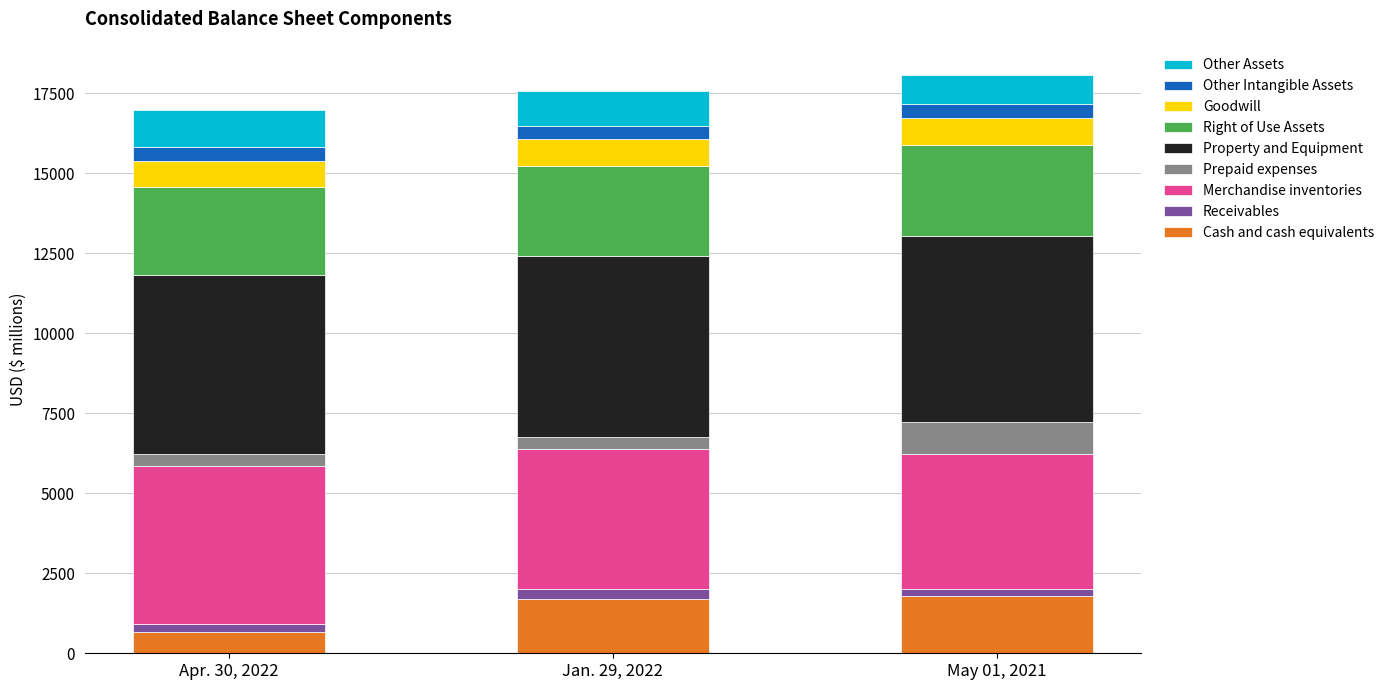

Rank the categories by Cash and cash equivalents value from lowest to highest.

Apr. 30, 2022, Jan. 29, 2022, May 01, 2021